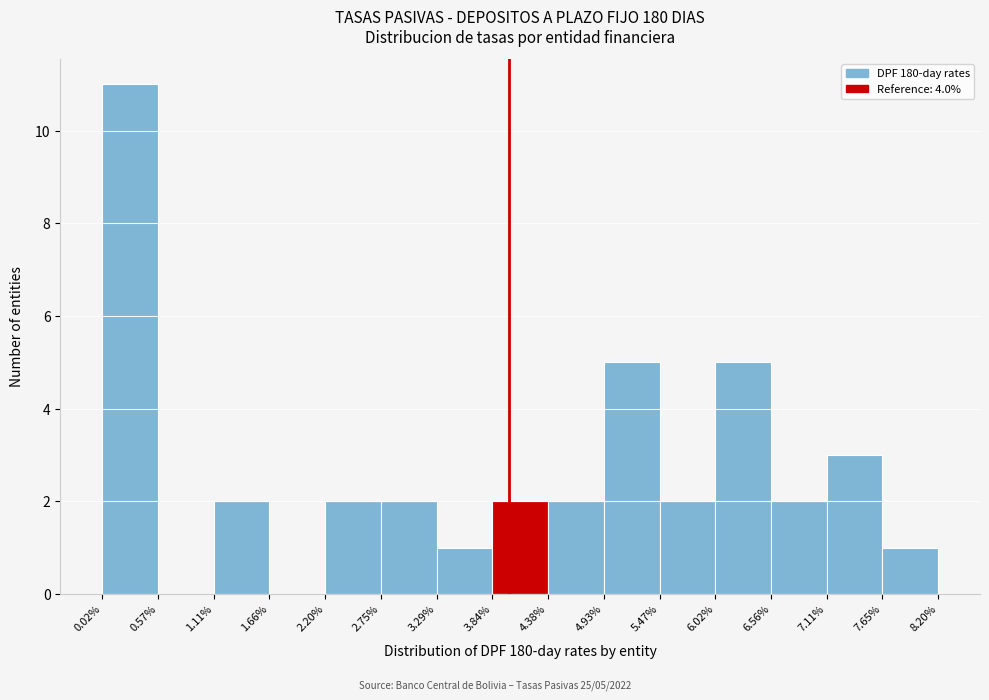

Over which range of the x-axis is the bar tallest?

0.02% to 0.57%